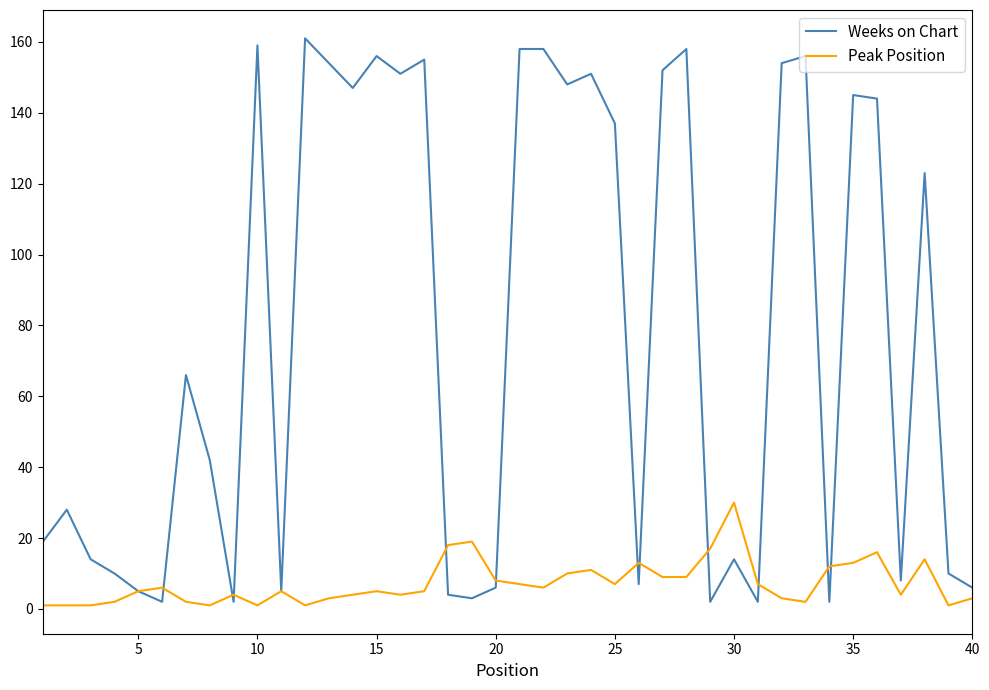

Rank the series by their maximum value, from lowest to highest.

Peak Position, Weeks on Chart